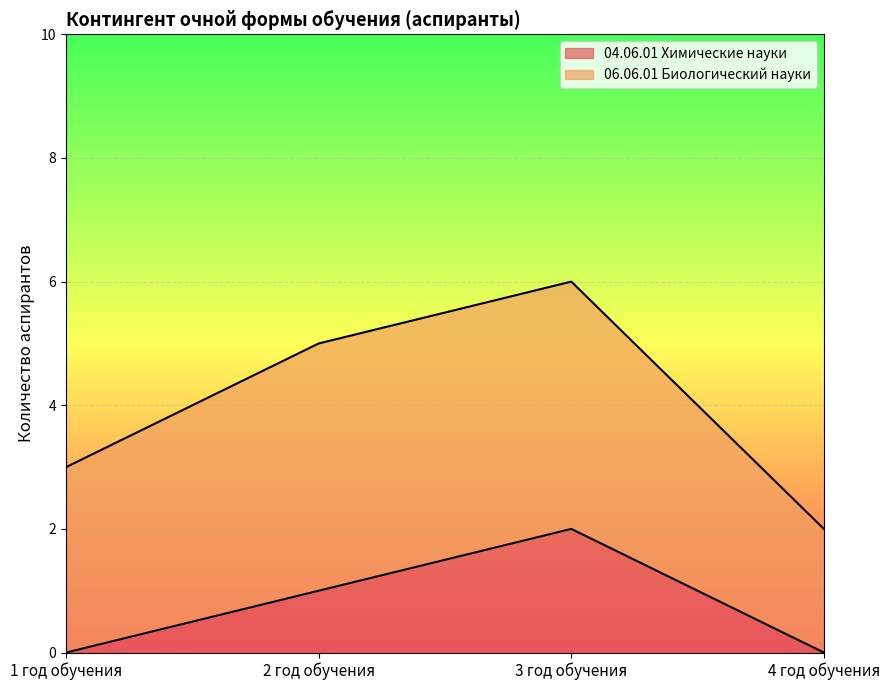

Rank the categories by value from lowest to highest.

1 год обучения, 4 год обучения, 2 год обучения, 3 год обучения